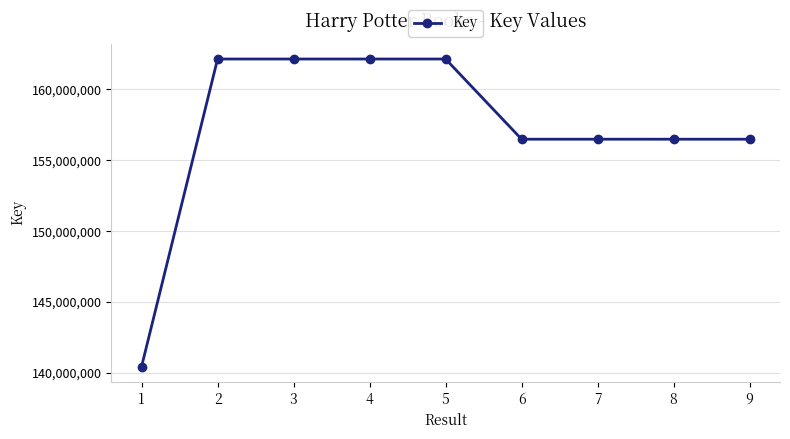

What is the value of the 9th point from the left?

156483061